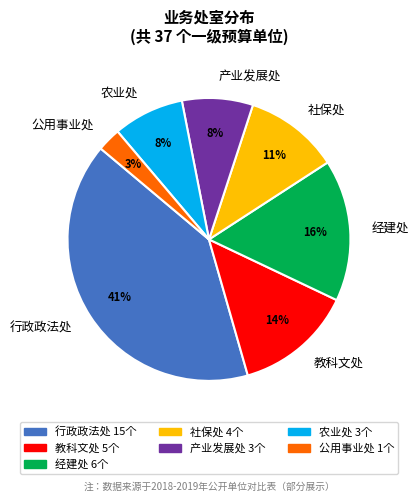

Which has a higher value, 社保处 or 农业处?

社保处